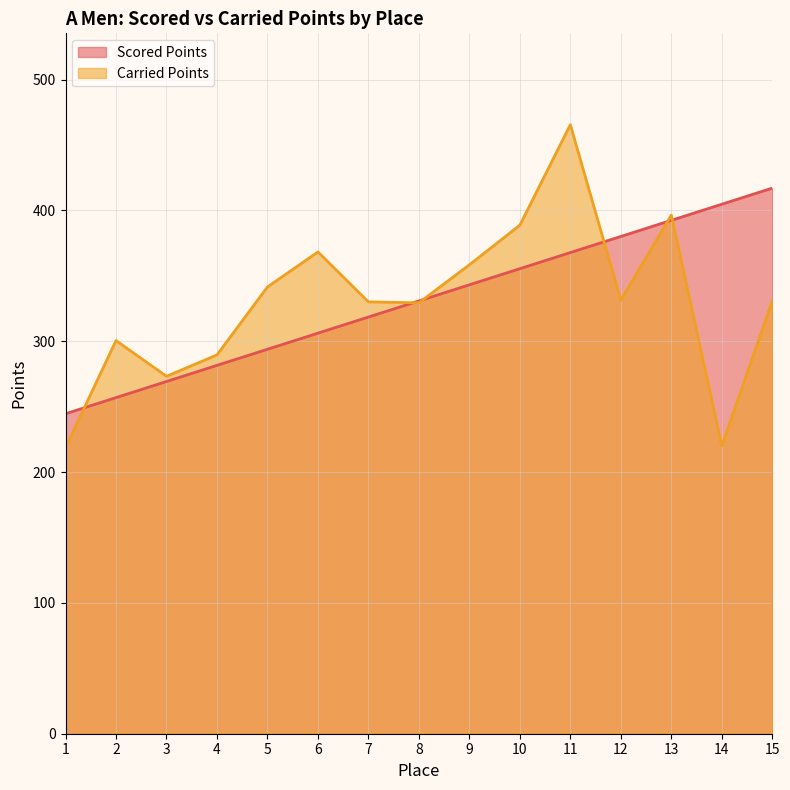

How many lines are shown in the chart?

2